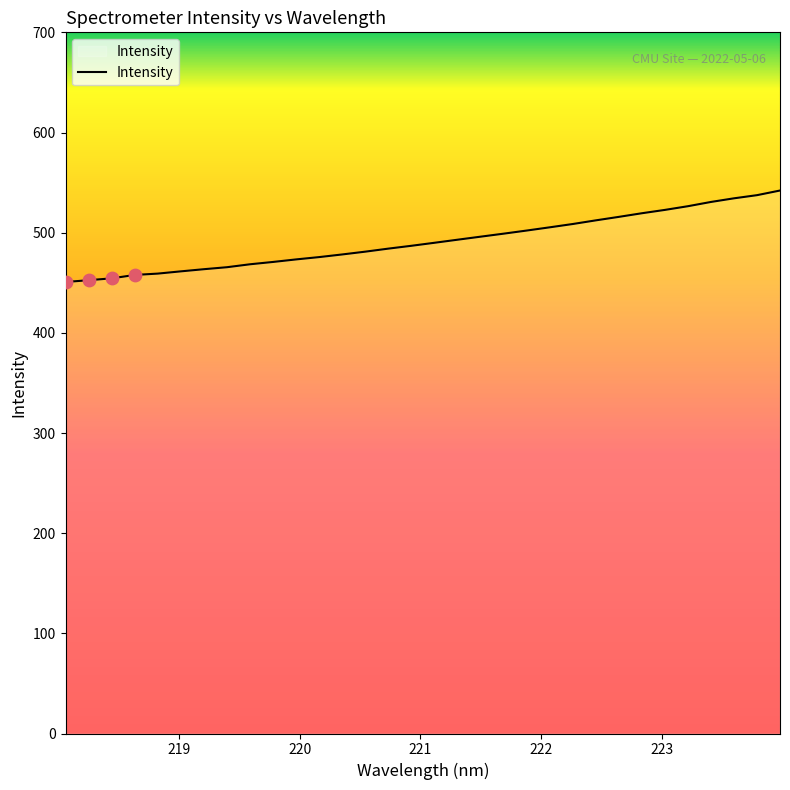

What is the difference between the maximum and minimum values?

91.3